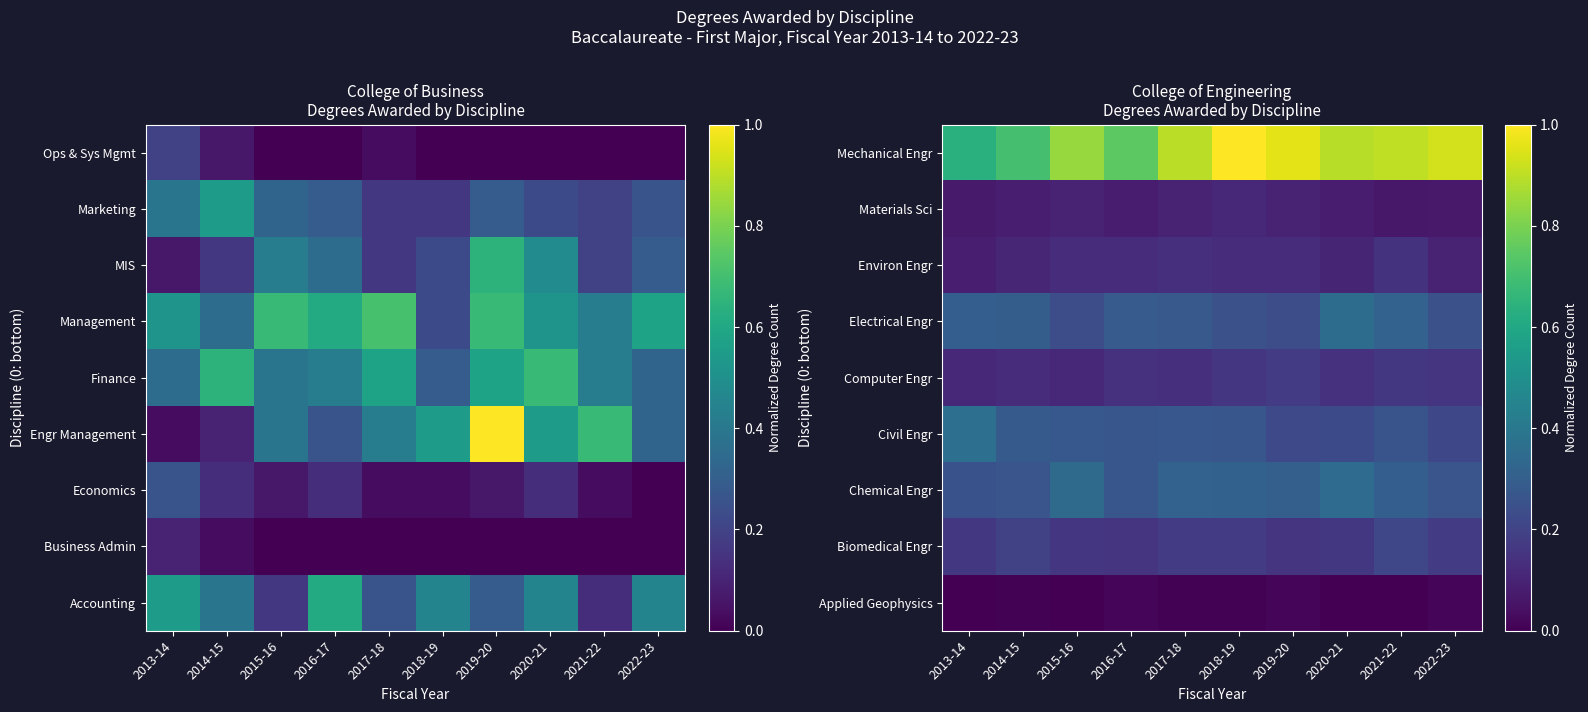

The value of Environ Engr at 2016-17 is 0.1. True or false?

True